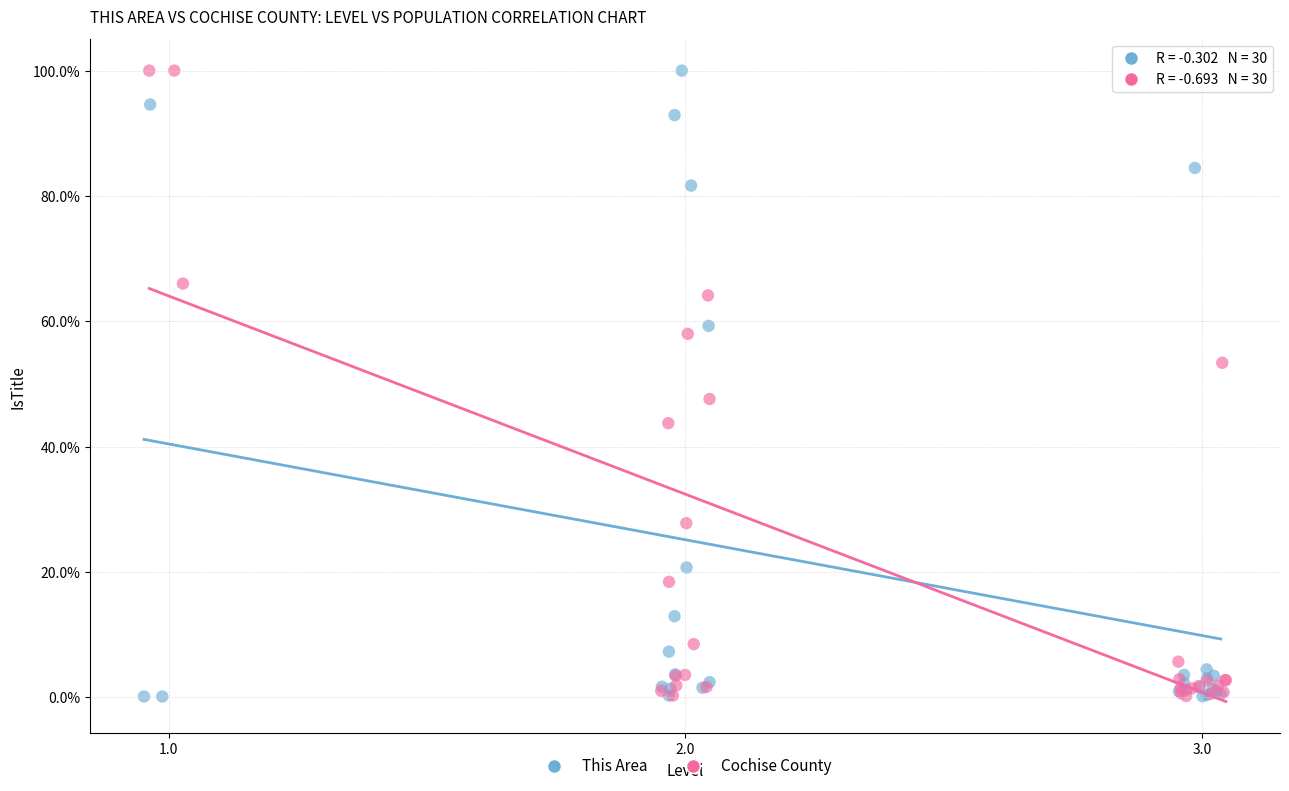

What are all the series names shown in the legend?

This Area, Cochise County